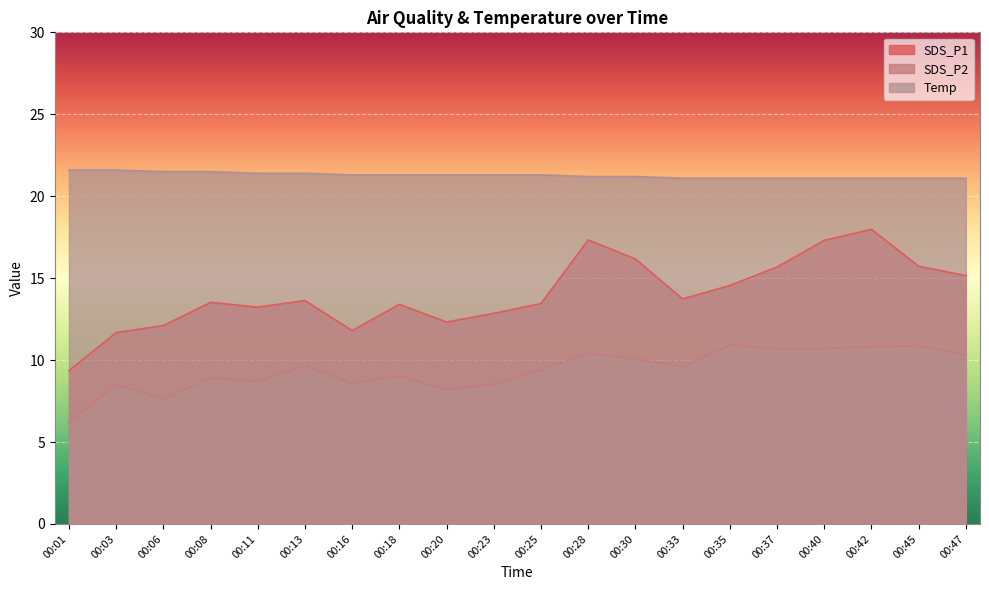

What is the difference between the second highest and minimum values in the SDS_P2 series?

4.7